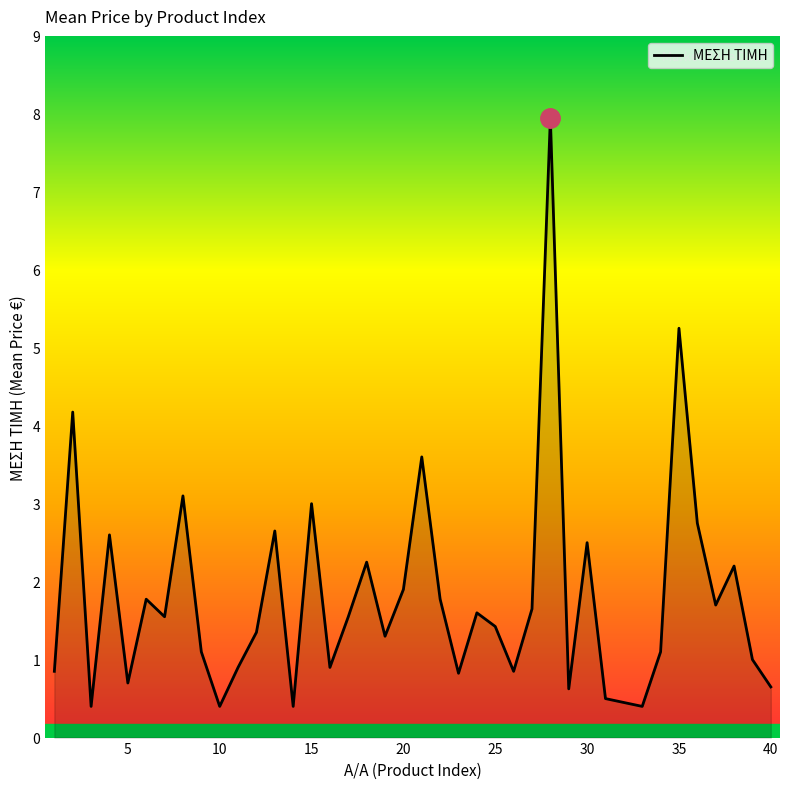

What is the maximum value shown in the chart?

8.0